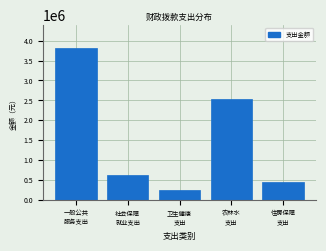

Reading right to left, list all the values displayed in this chart.

446091.3	2540040.0	245341.0	611868.6	3825954.5